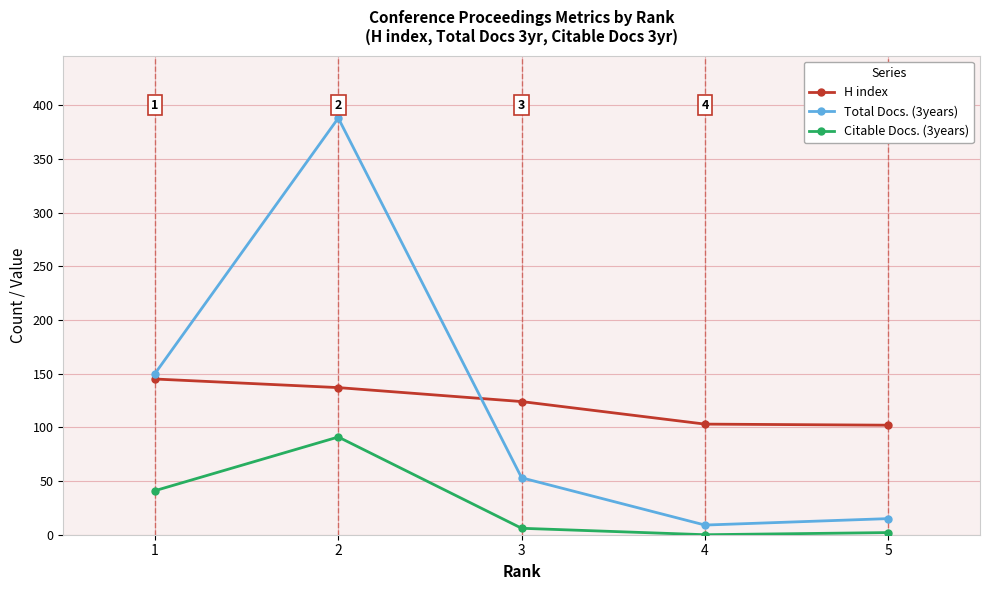

True or false: Total Docs. (3years) and Citable Docs. (3years) cross at least once.

False